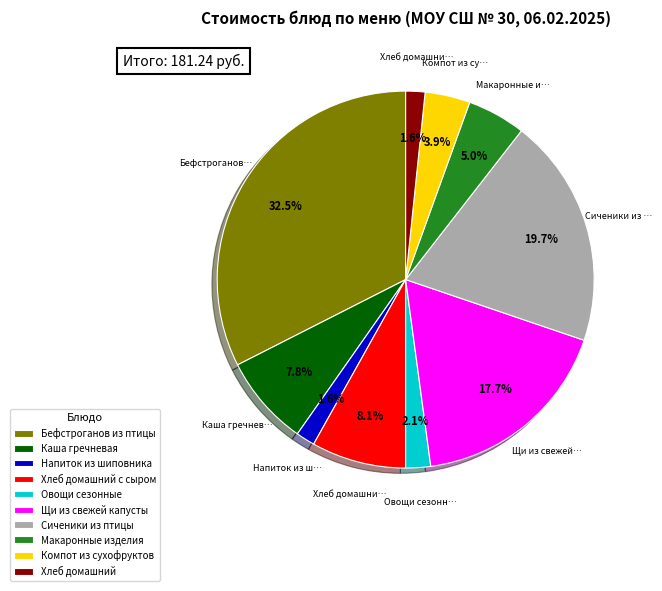

What is the largest slice in the pie chart?

Бефстроганов из птицы